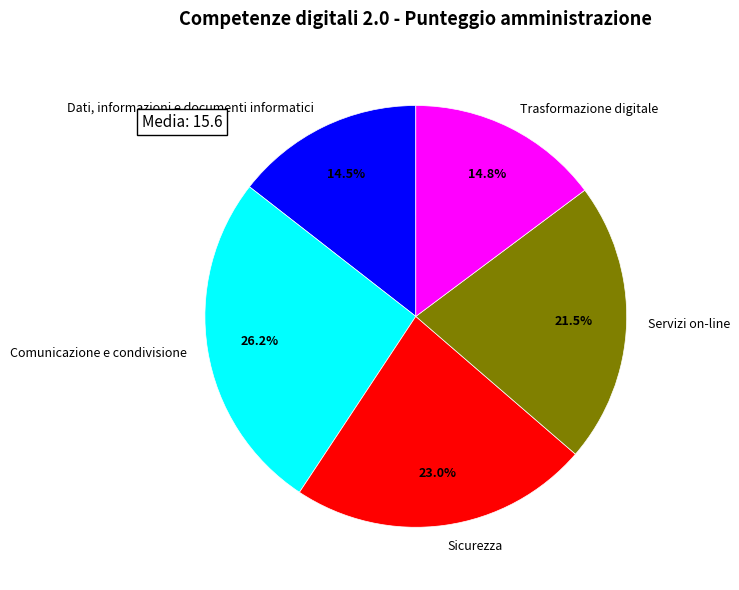

Which has a higher value, Sicurezza or Dati, informazioni e documenti informatici?

Sicurezza